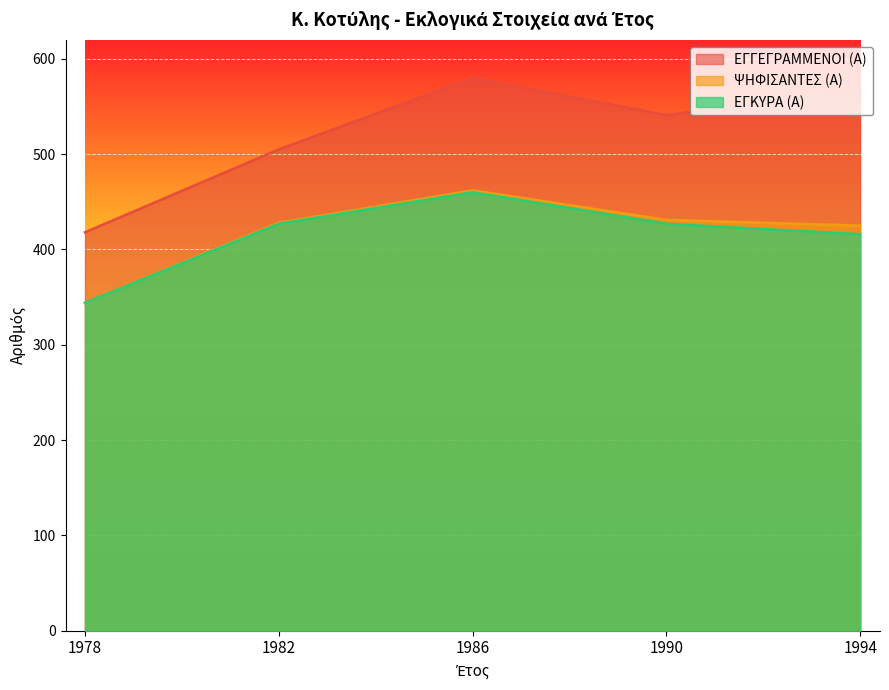

True or false: ΨΗΦΙΣΑΝΤΕΣ (Α) and ΕΓΓΕΓΡΑΜΜΕΝΟΙ (Α) cross at least once.

False